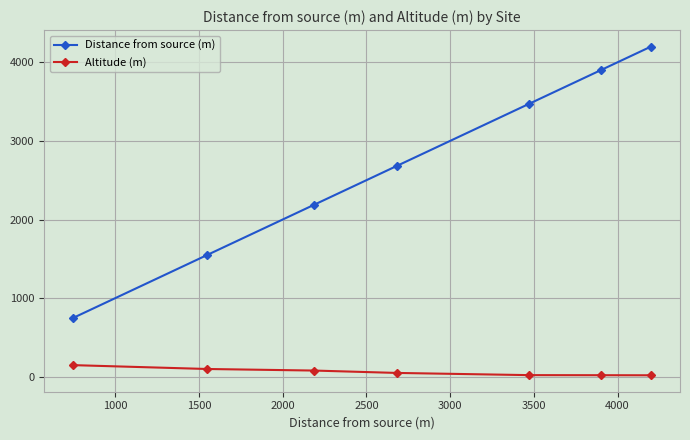

True or false: Altitude (m) and Distance from source (m) cross at least once.

False